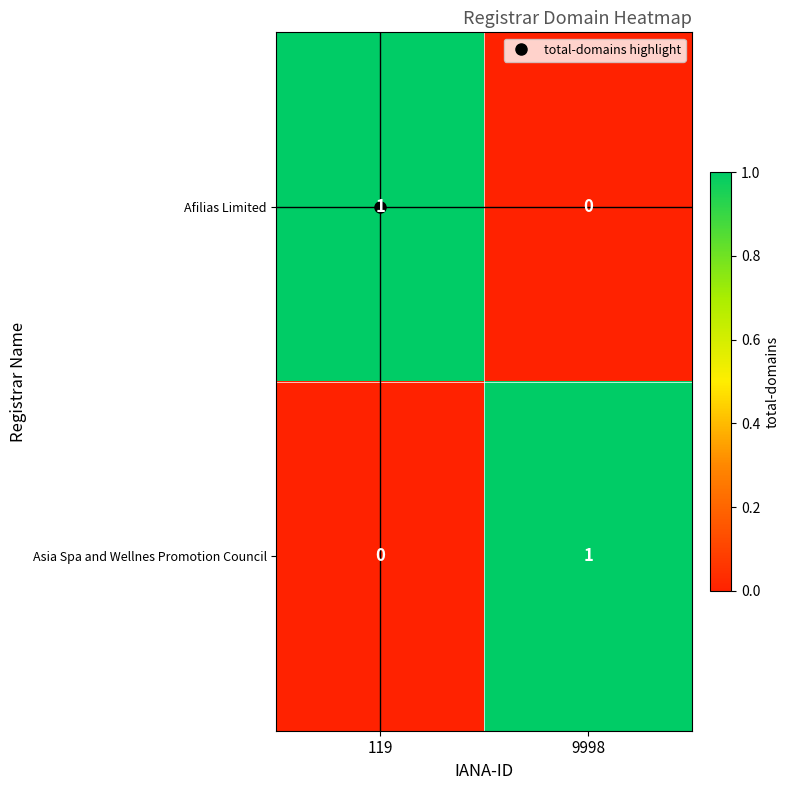

Rank the categories by Asia Spa and Wellnes Promotion Council value from highest to lowest.

9998, 119